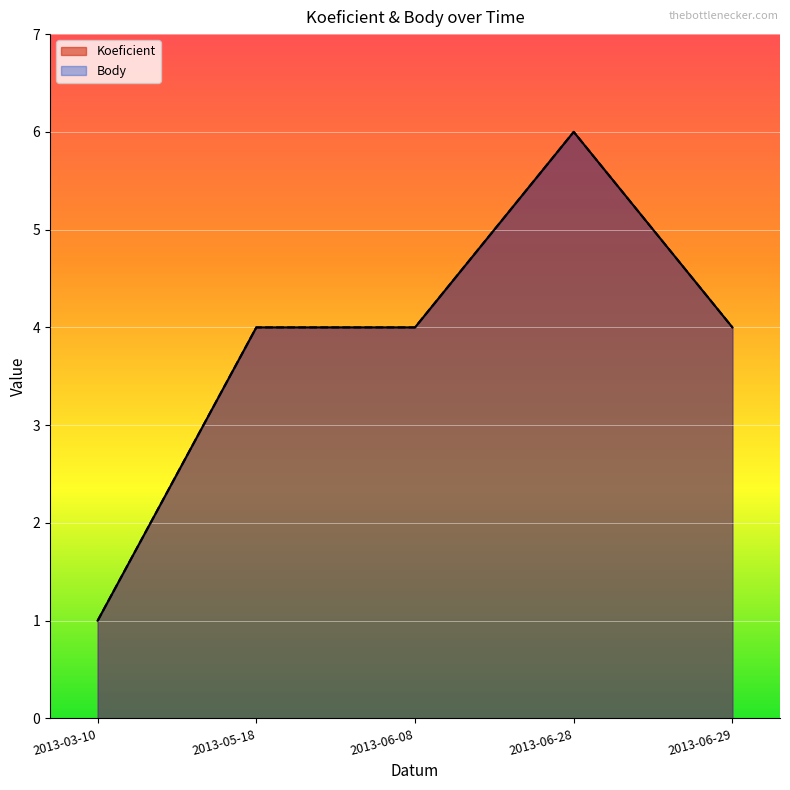

Between 2013-06-08 and 2013-03-10, which is larger?

2013-06-08